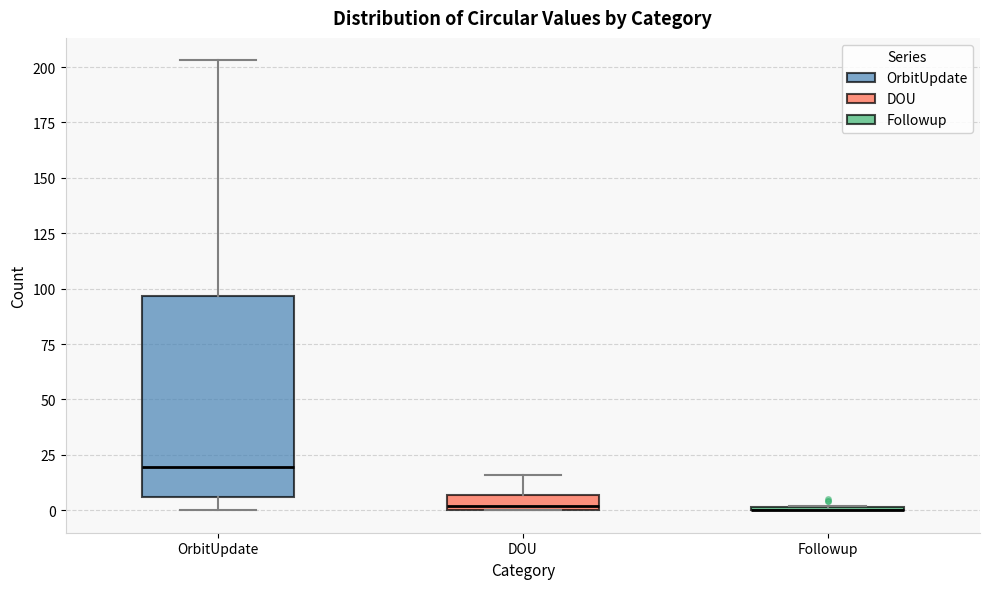

Comparing the boxes themselves (not the whiskers), which one is the tallest?

OrbitUpdate